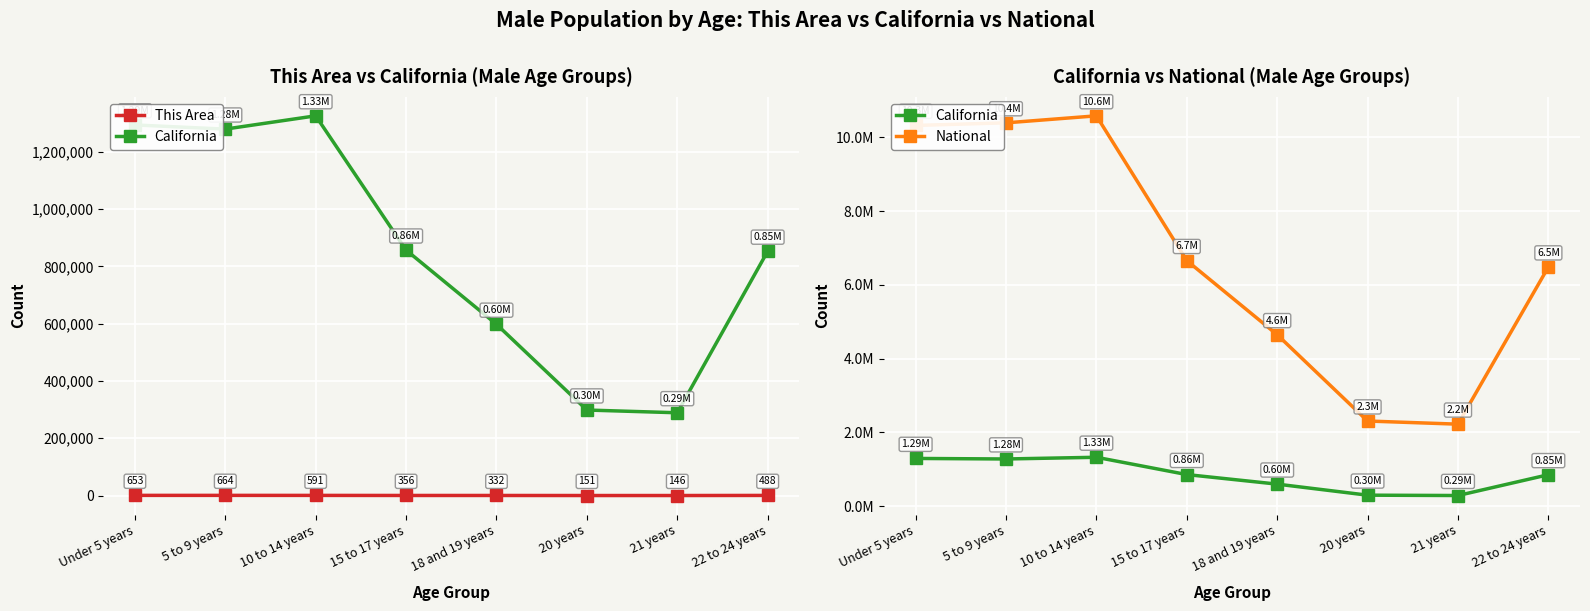

True or false: National and This Area cross at least once.

False